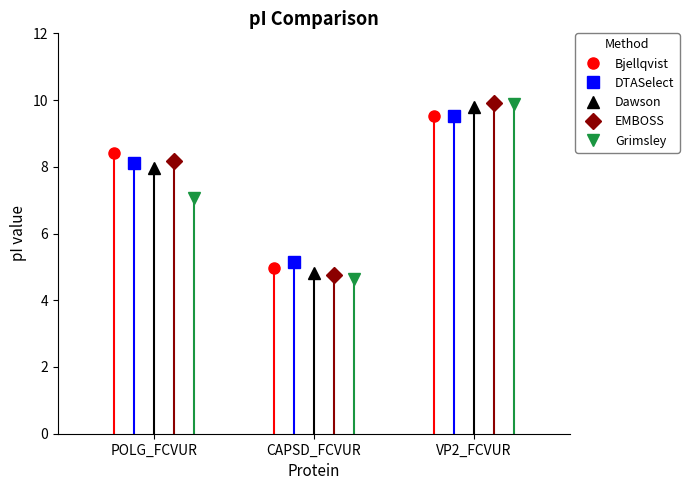

What is the value of the Bjellqvist point at the 3rd from the left?

9.5